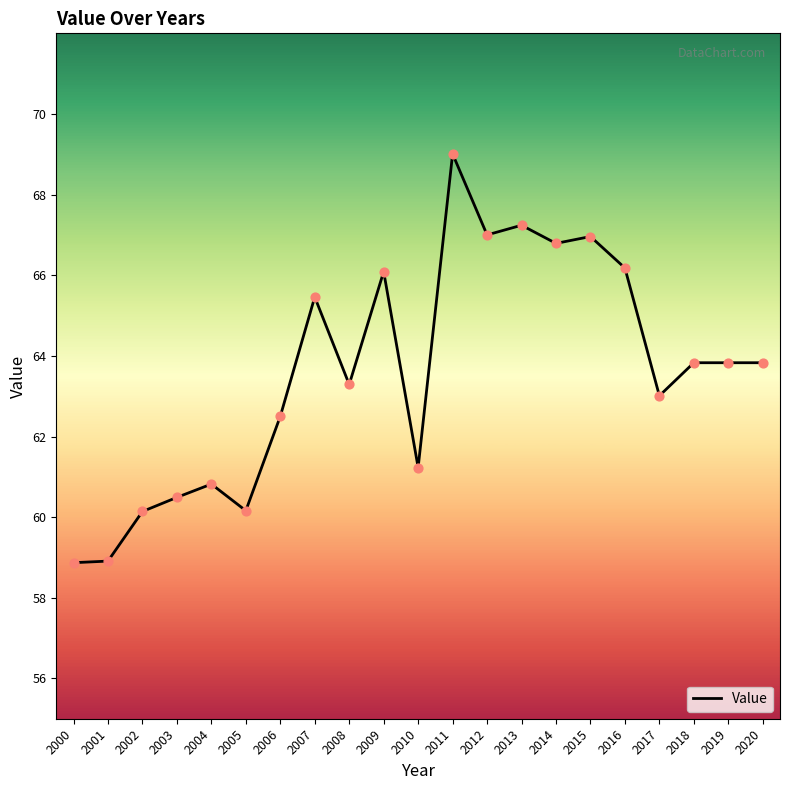

Which has a higher value, 2016 or 2003?

2016